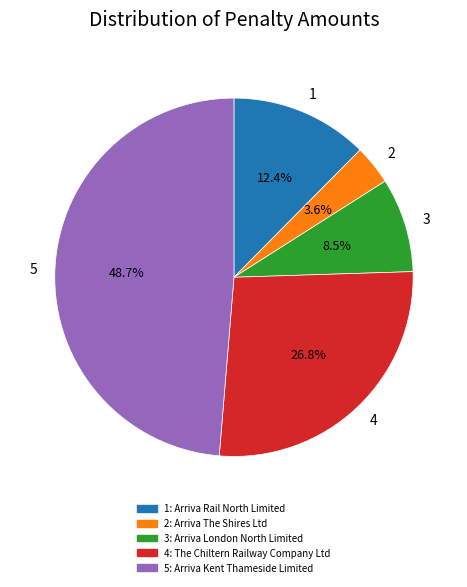

How many segments does this pie chart have?

5